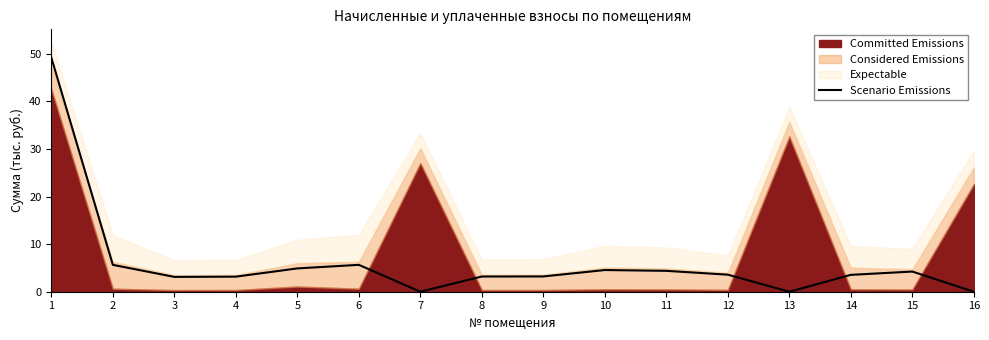

List the labels in order of value, smallest first.

7, 13, 16, 3, 4, 8, 9, 14, 12, 15, 11, 10, 5, 2, 6, 1